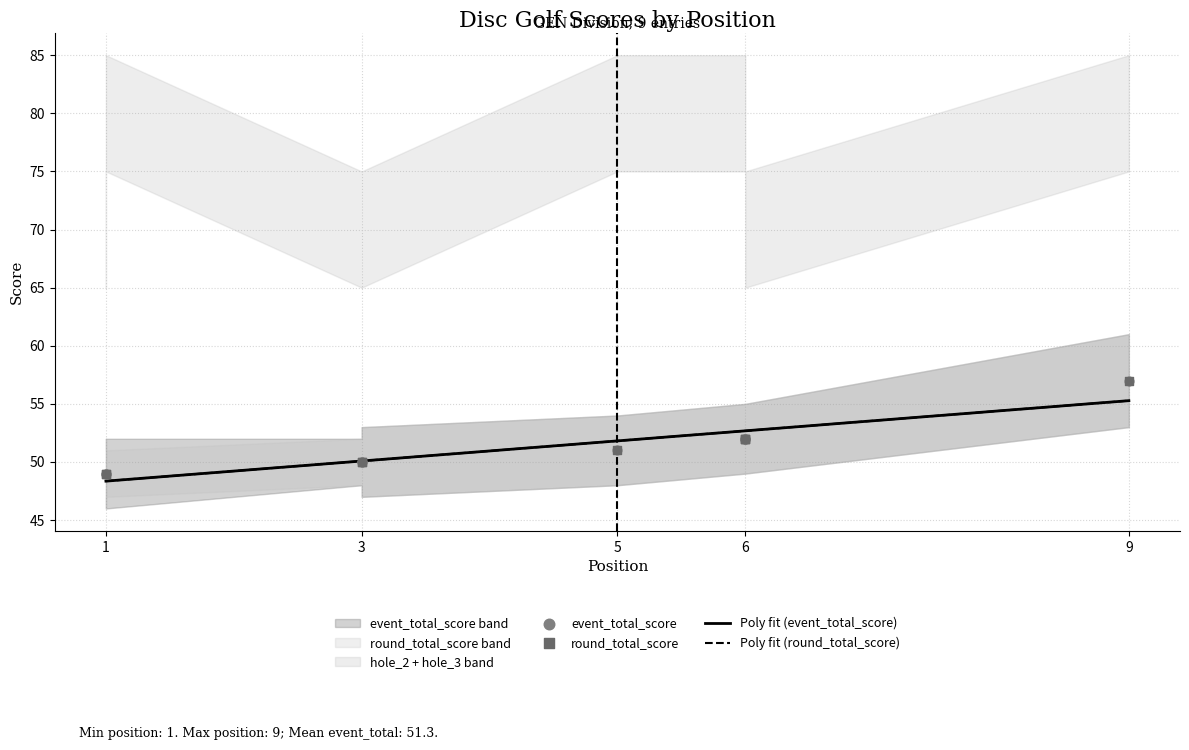

What is the total value across all series at 6?

116